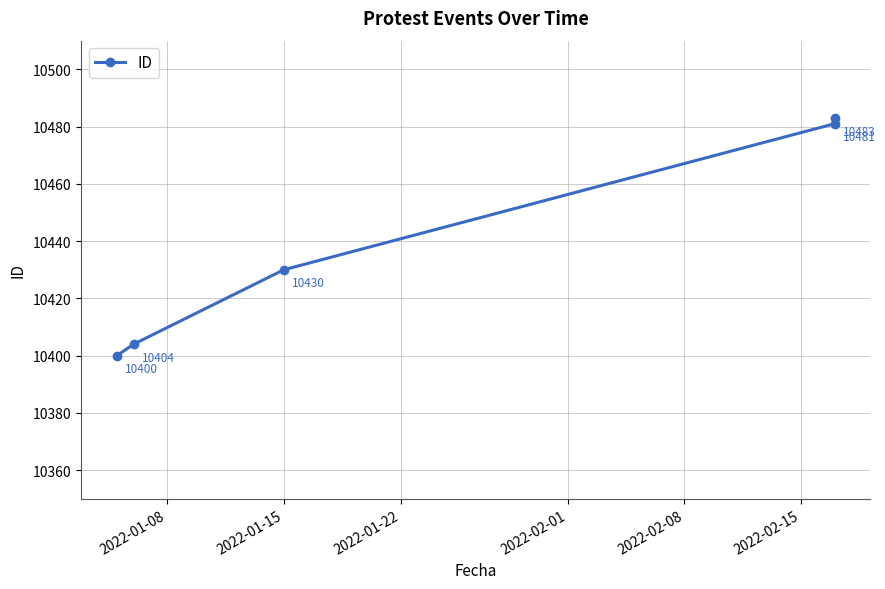

What is the value of the 4th point from the left?

10481